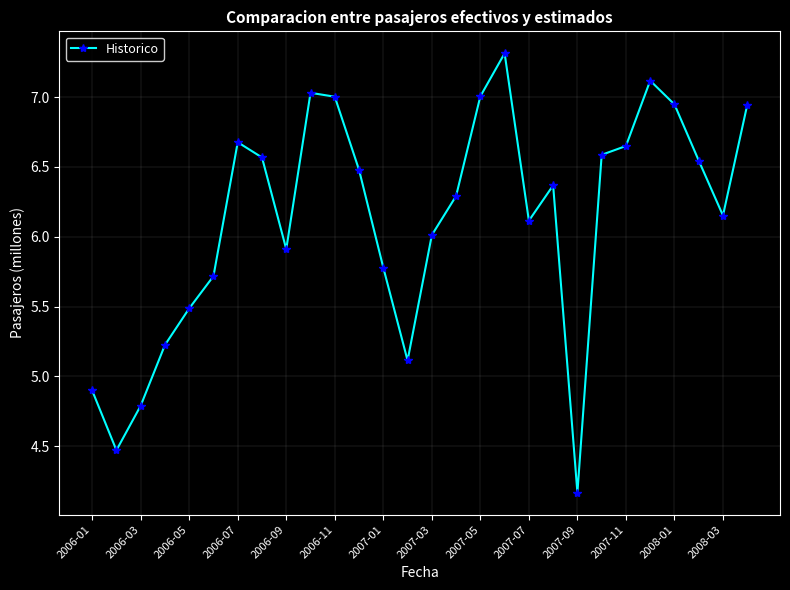

What is the value of the 14th point from the left?

5.1